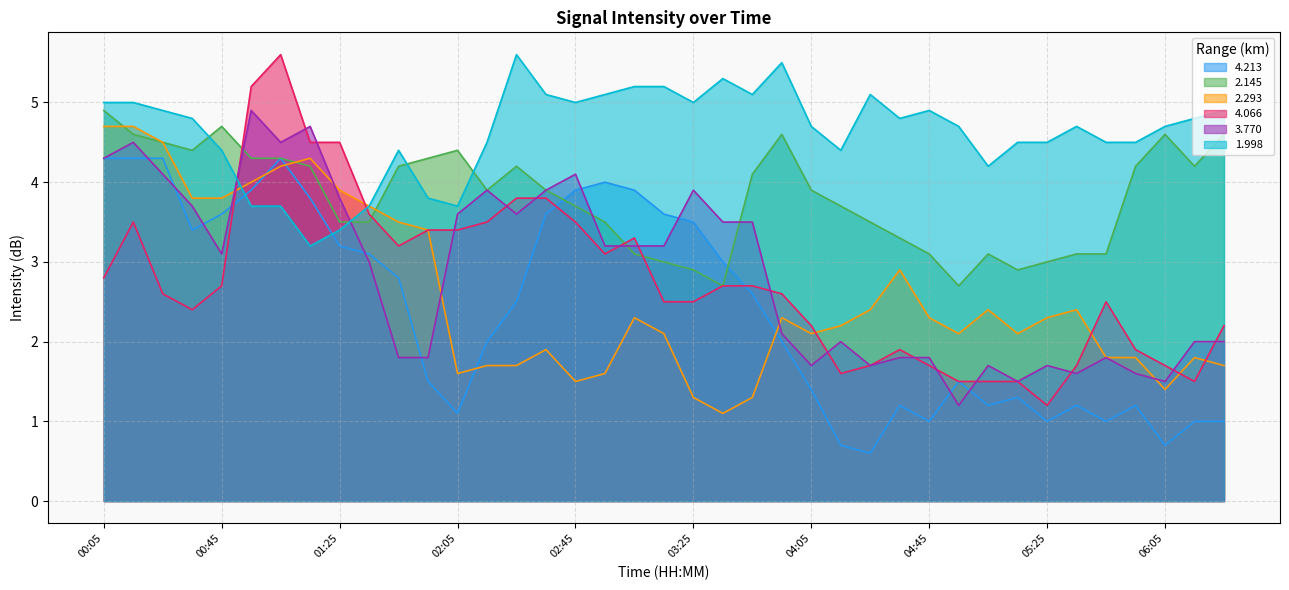

What position from the right is 03:25?

19